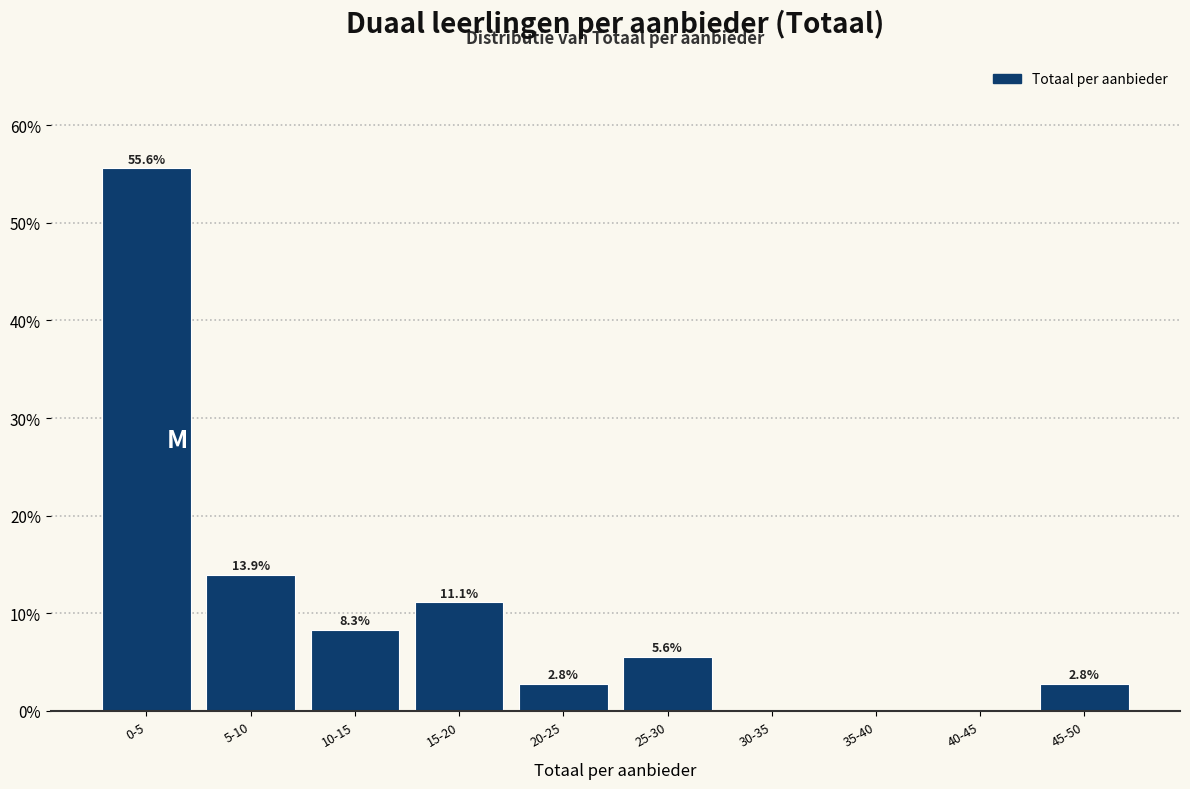

Reading left to right, list all the values displayed in this chart.

0-5=55.6	5-10=13.9	10-15=8.3	15-20=11.1	20-25=2.8	25-30=5.6	30-35=0.0	35-40=0.0	40-45=0.0	45-50=2.8